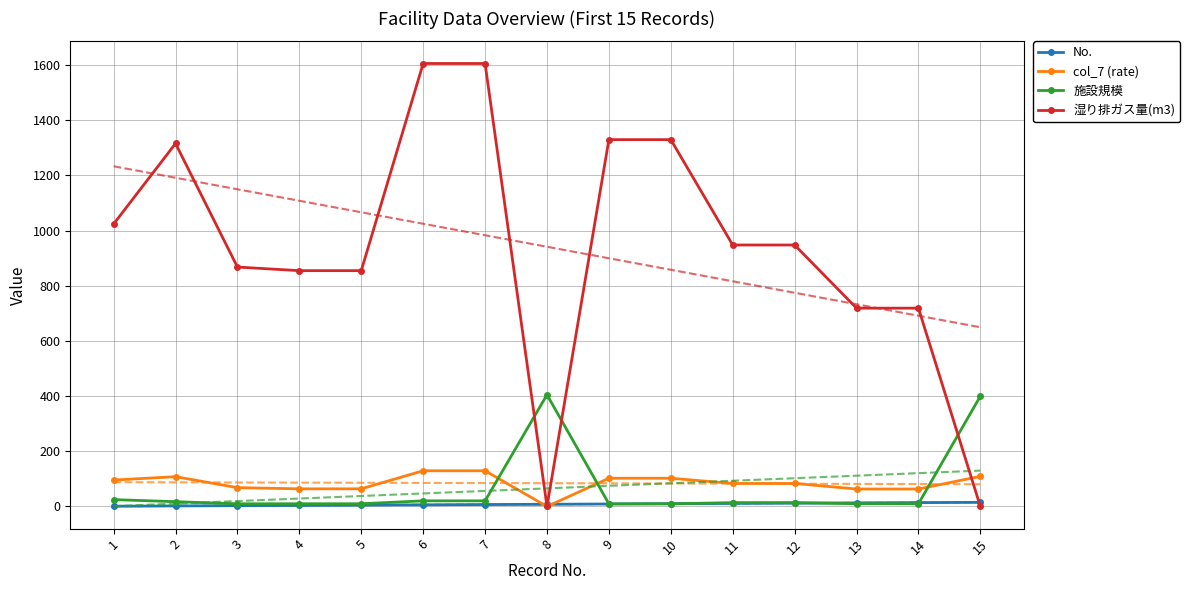

What is the difference between the highest and lowest values at 13?

709.1